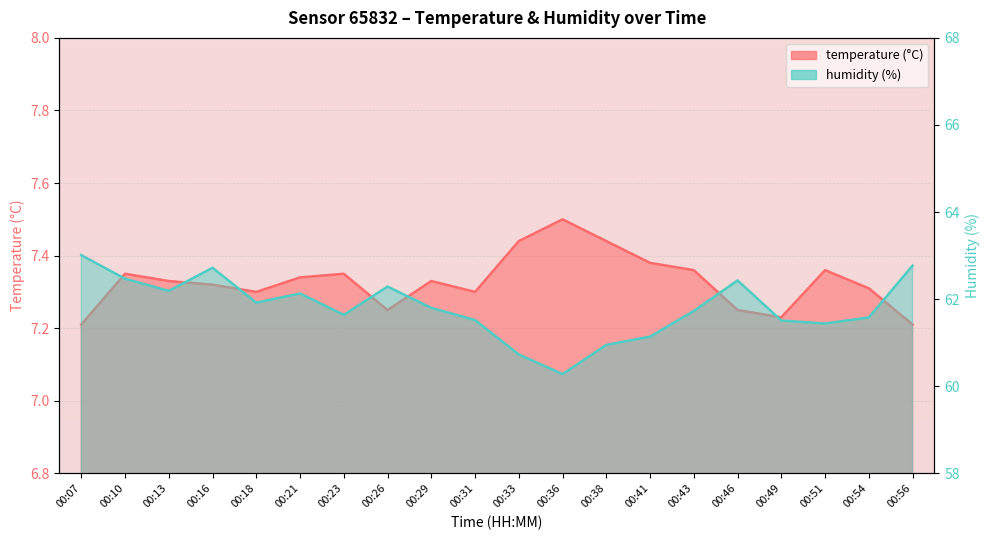

The value of humidity at 00:54 is 91.6. True or false?

False